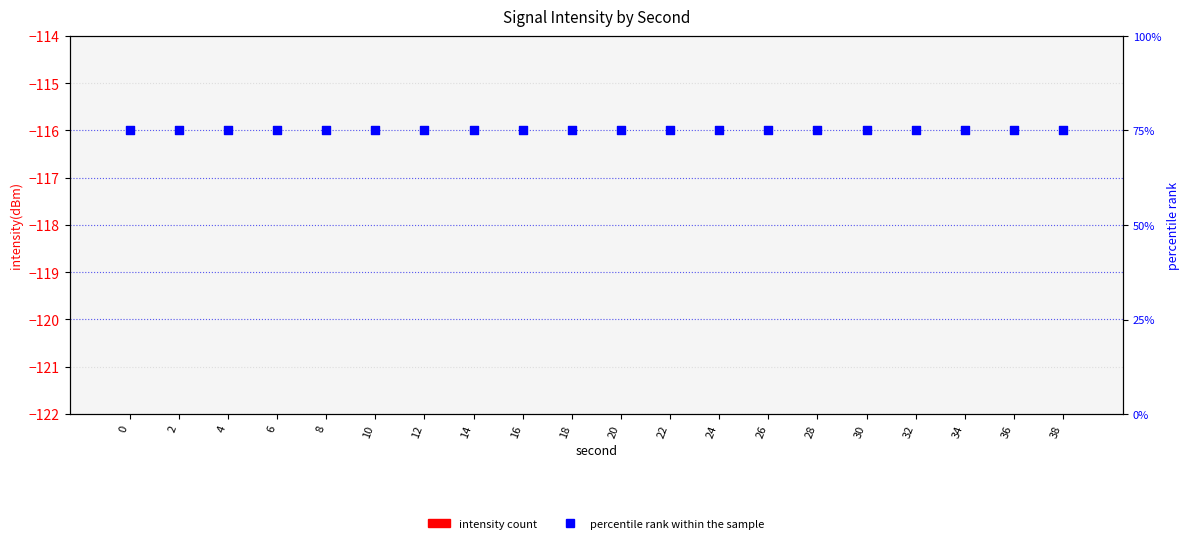

Which series has the largest total across all categories?

percentile rank within the sample